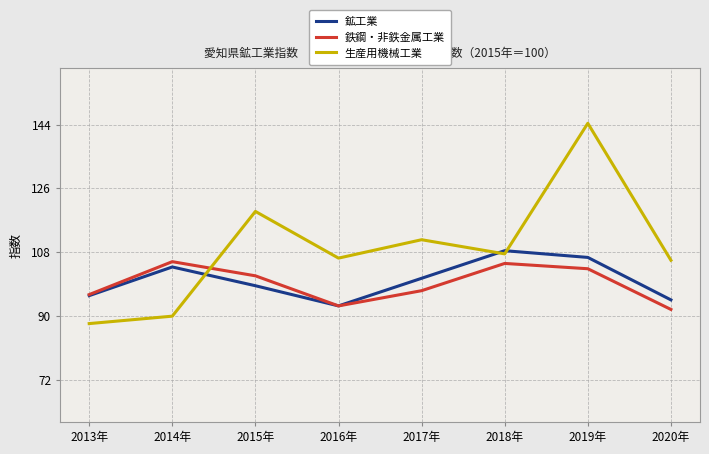

Reading right to left, what are all the values shown in this chart?

鉱工業: 94.5	106.5	108.4	100.6	92.8	98.5	103.8	95.7
鉄鋼・非鉄金属工業: 91.8	103.3	104.8	97.1	92.8	101.3	105.3	96.0
生産用機械工業: 105.7	144.4	107.5	111.5	106.3	119.5	89.9	87.8